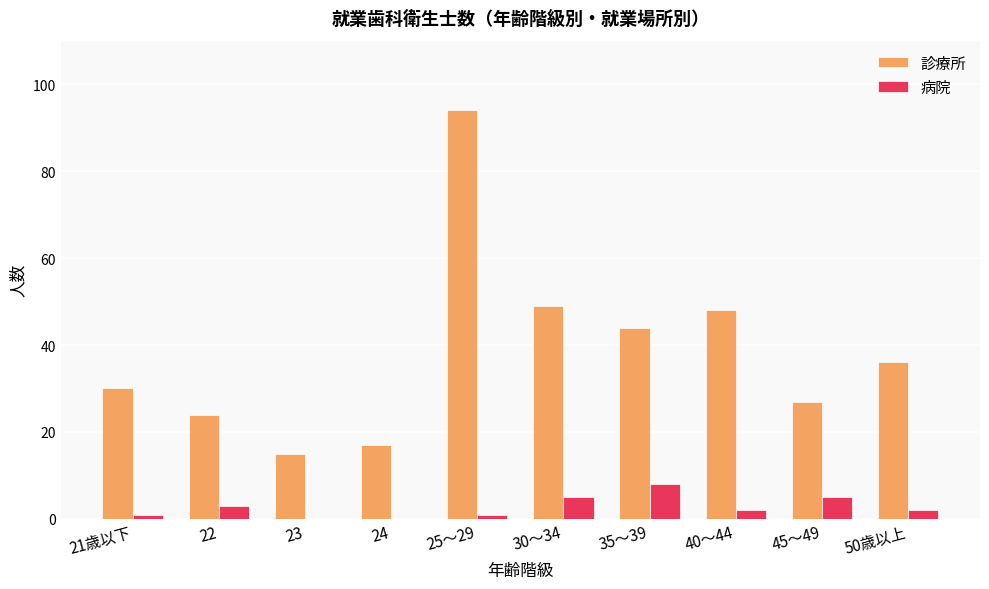

Between 25～29 and 40～44, which series saw the biggest shift?

診療所